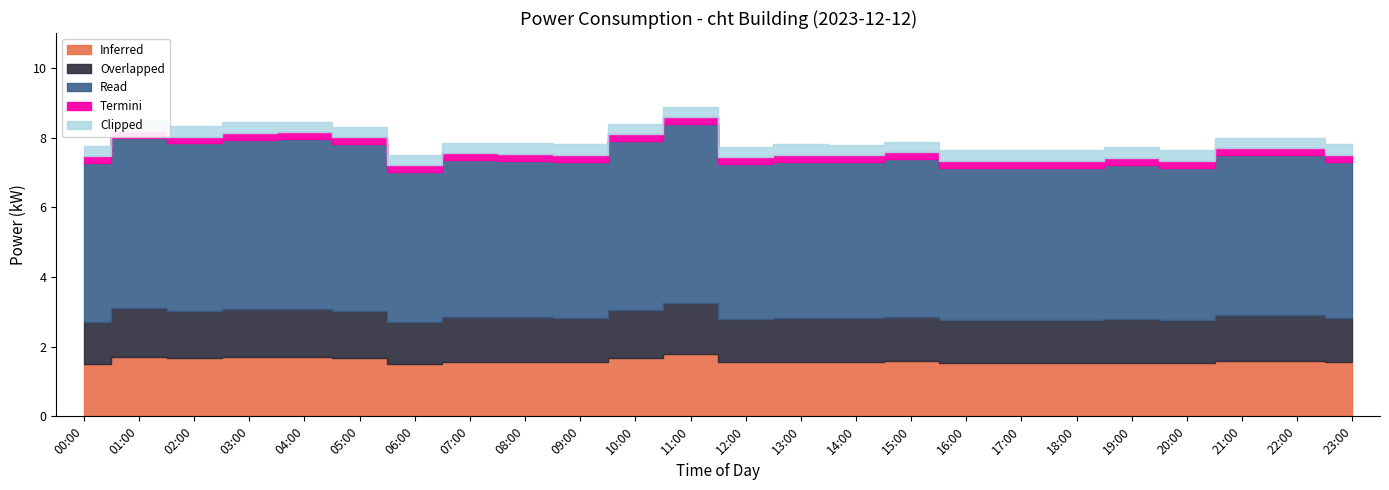

True or false: there are more than 0 points higher than both neighbors.

True